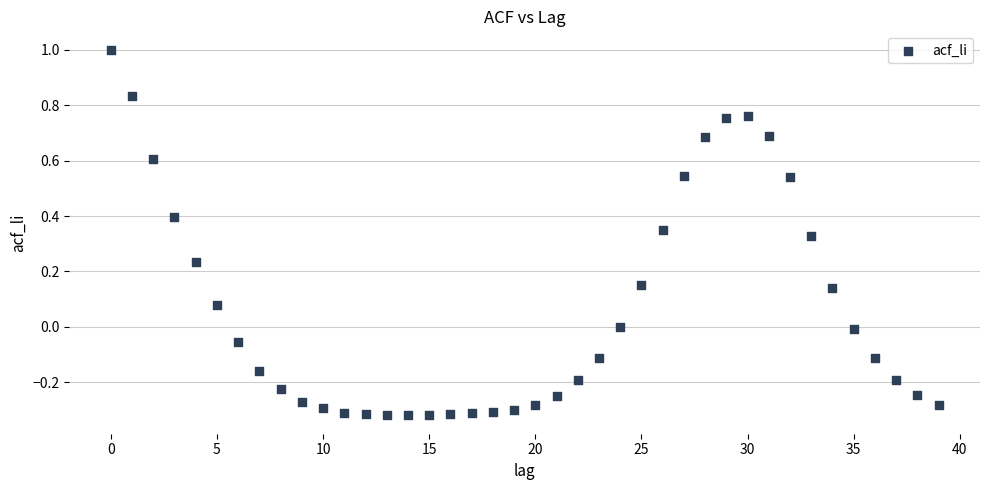

What is the range of Y values (max minus min)?

1.3